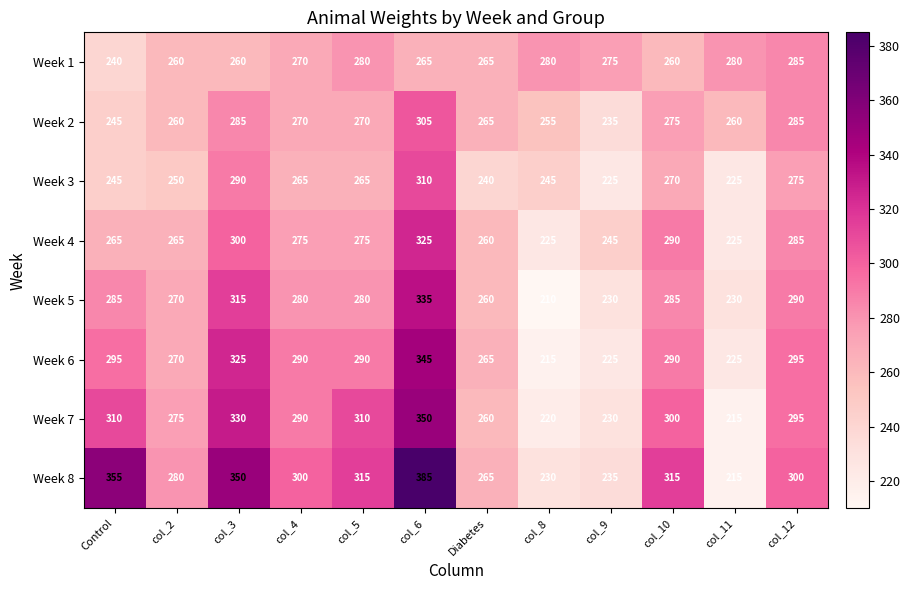

Which category has the highest value in the Week 2 series?

col_6